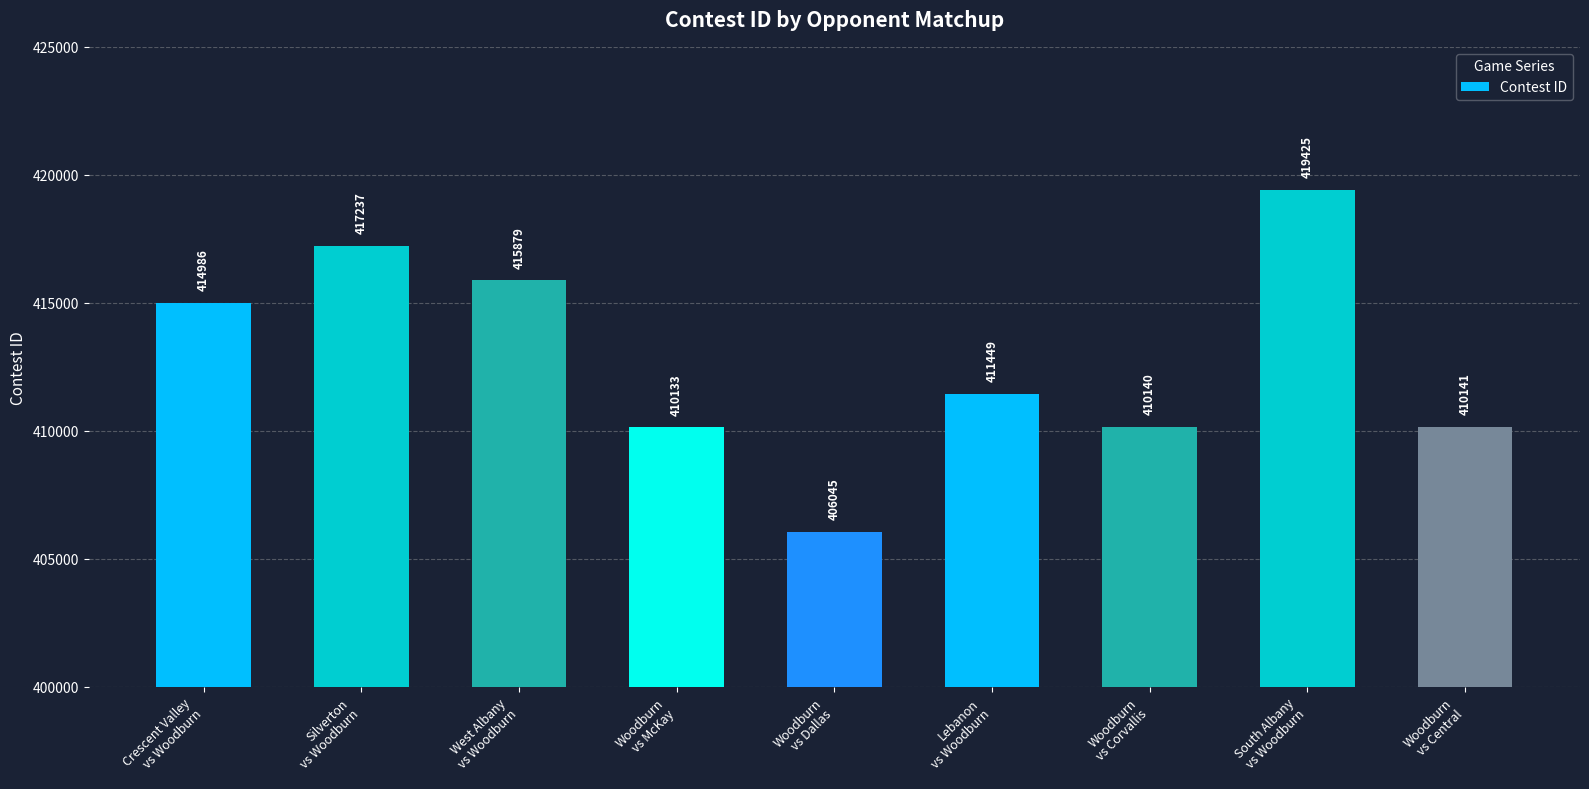

Count the number of categories in the chart.

9